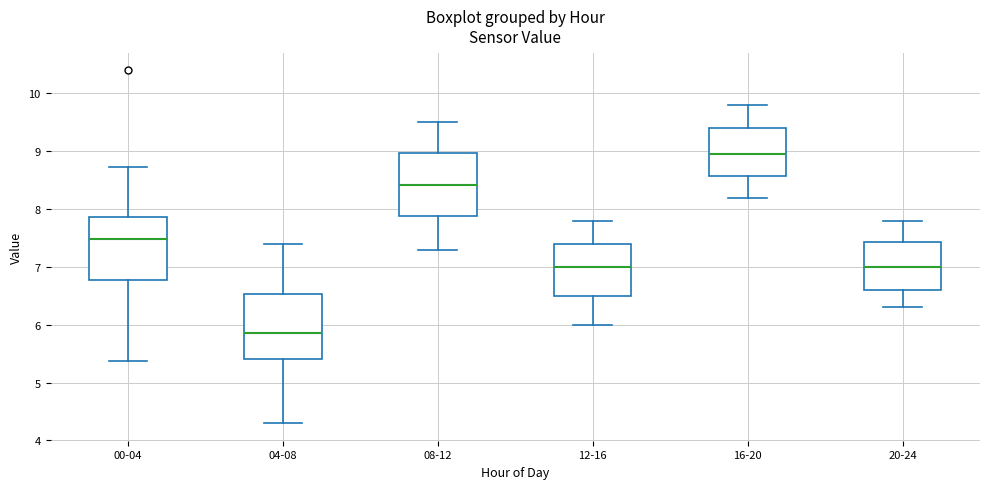

Which box's median line is the highest?

16-20